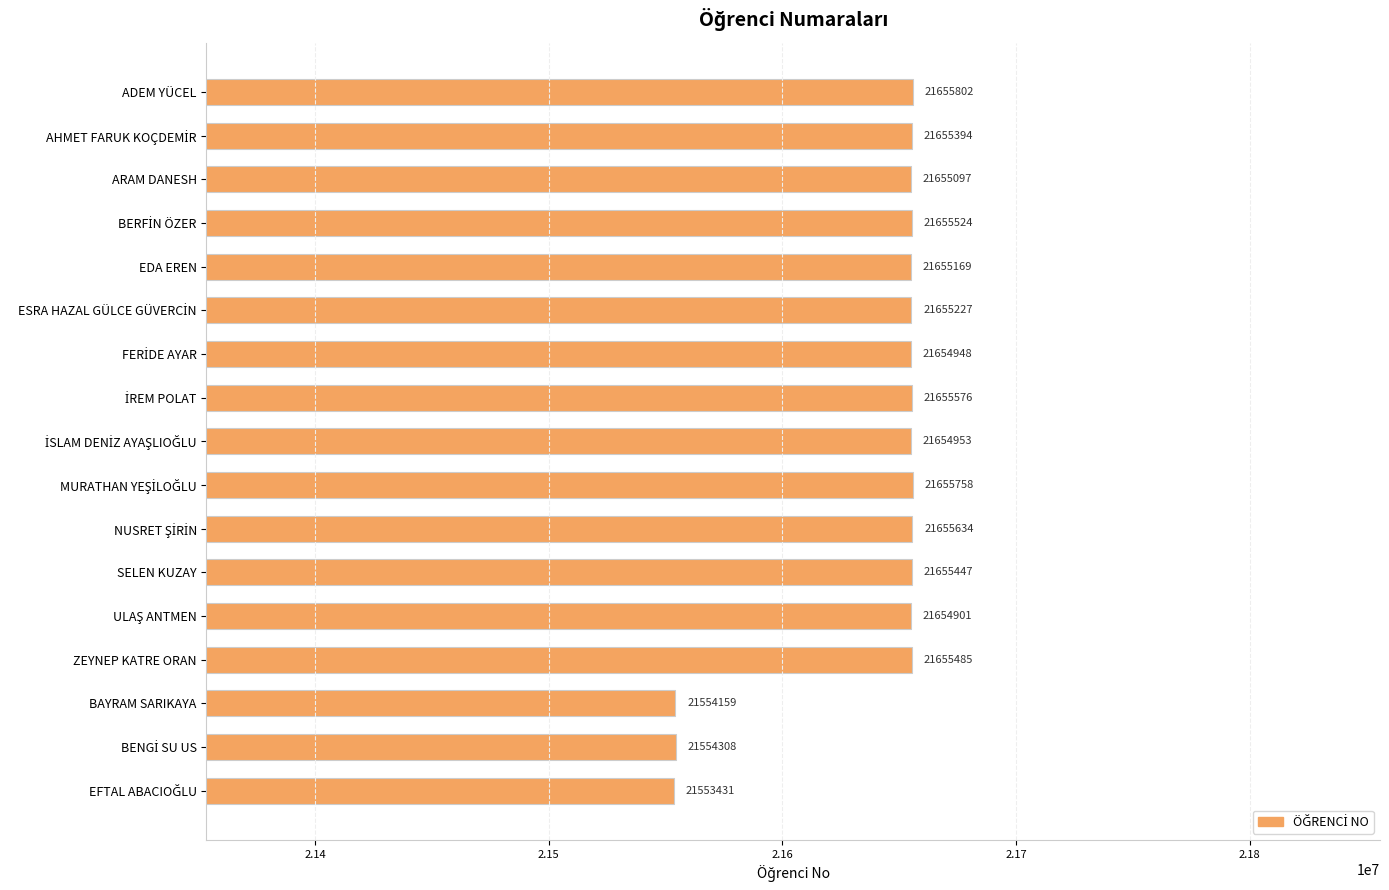

The chart shows a value of 11918362 at ZEYNEP KATRE ORAN. True or false?

False